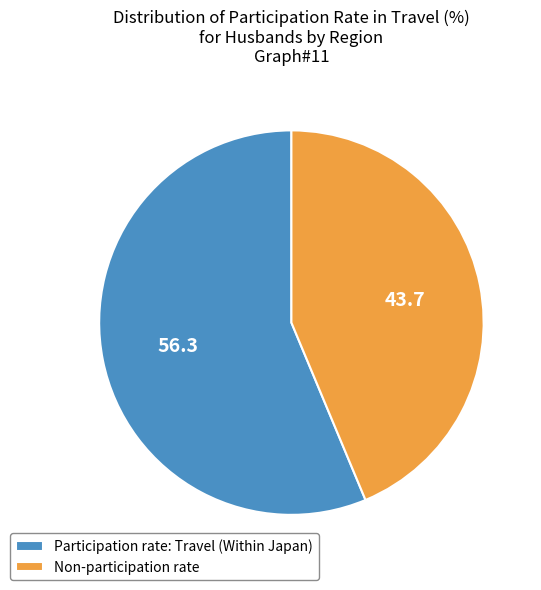

Approximately how many times larger is the value at Participation rate: Travel (Within Japan) compared to Non-participation rate?

1.3